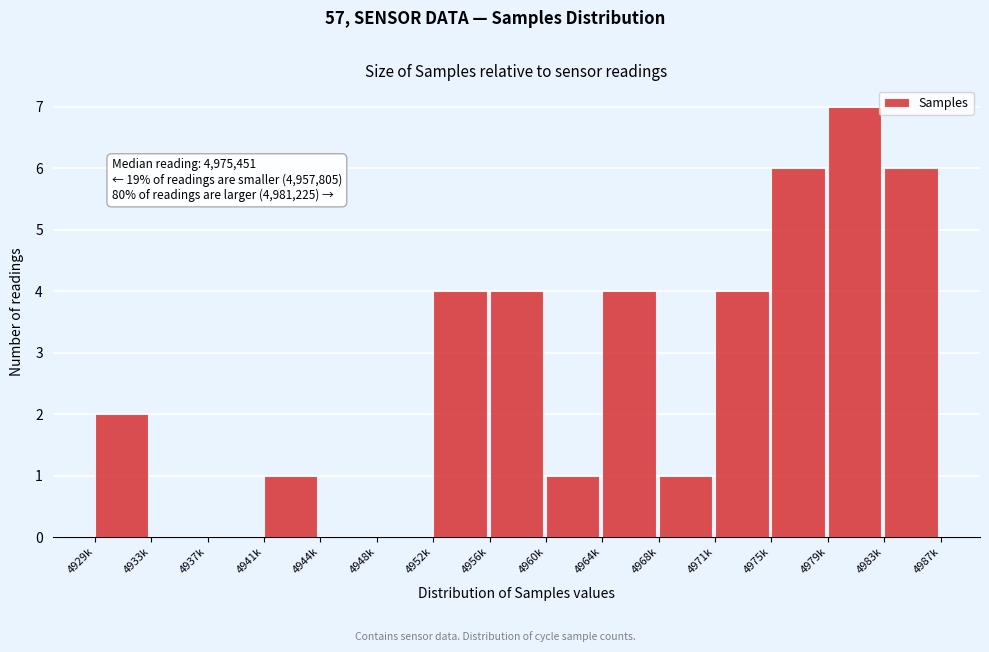

Reading left to right, transcribe all the data shown in this chart.

4929k=2	4933k=0	4937k=0	4941k=1	4944k=0	4948k=0	4952k=4	4956k=4	4960k=1	4964k=4	4968k=1	4971k=4	4975k=6	4979k=7	4983k=6